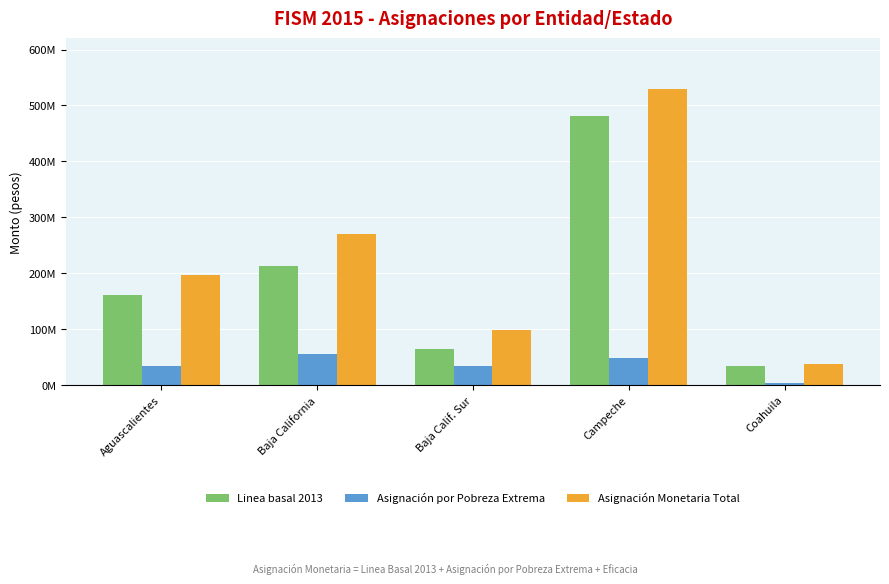

Does the chart contain any negative values?

No